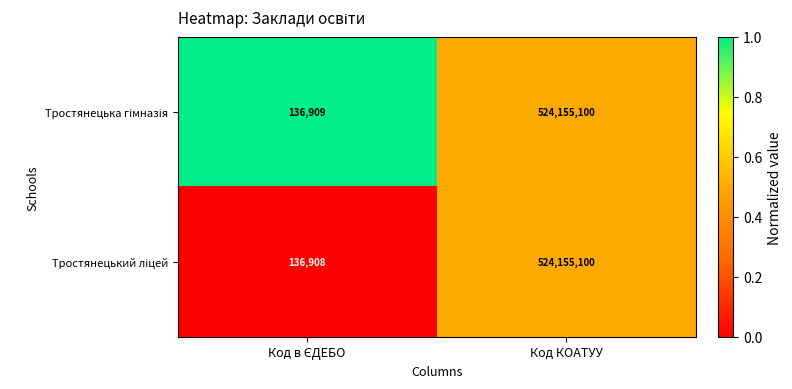

What is the minimum value shown in the chart?

136908